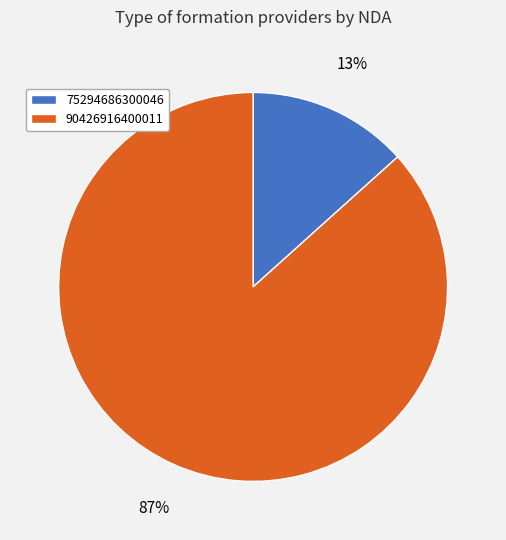

True or false: 75294686300046 accounts for 20% of the total.

False